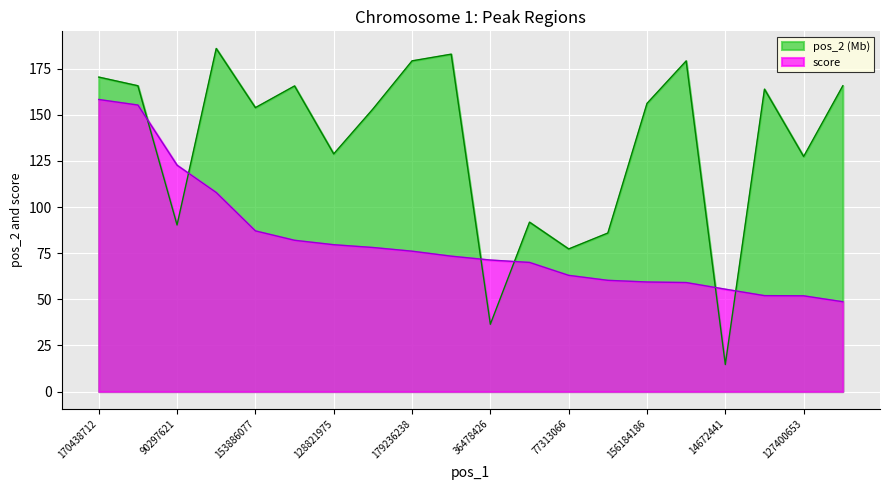

What is the highest value of the pos_2 series?

185.9